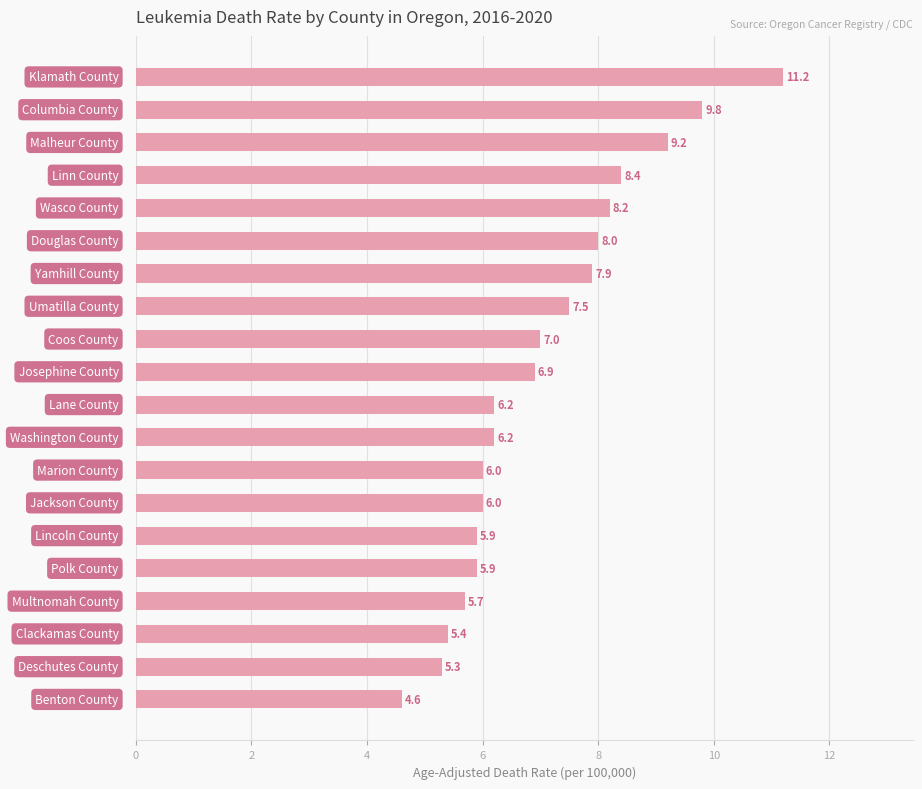

Reading top to bottom, list all the values displayed in this chart.

11.2	9.8	9.2	8.4	8.2	8.0	7.9	7.5	7.0	6.9	6.2	6.2	6.0	6.0	5.9	5.9	5.7	5.4	5.3	4.6